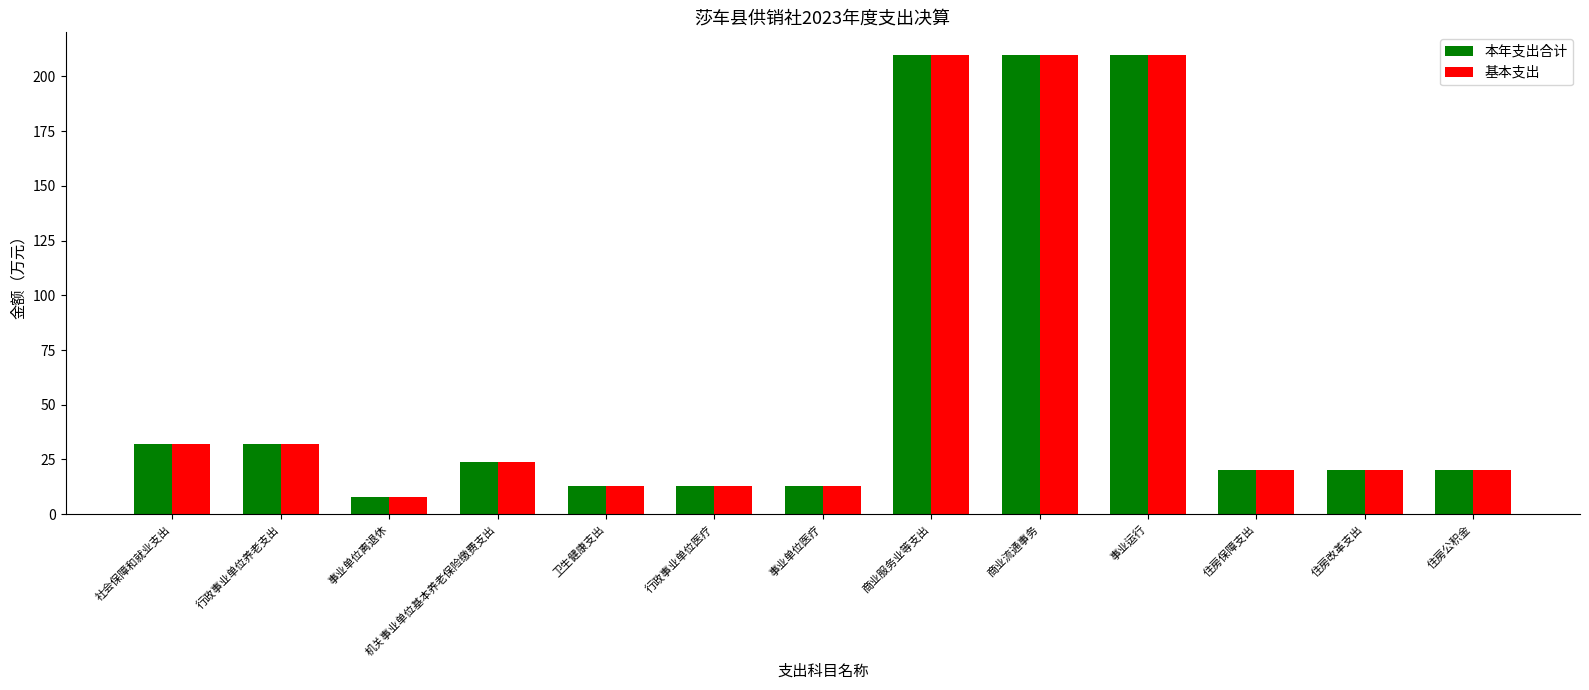

What is the difference between the maximum and minimum values in the 基本支出 series?

201.7